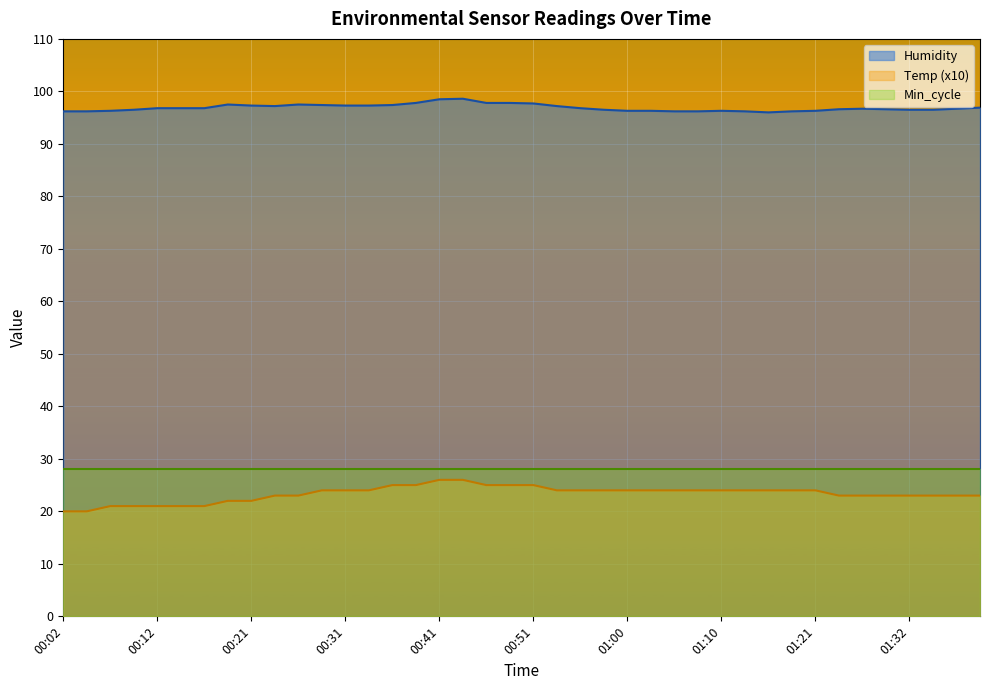

Where is Temp nearest to the value 23?

00:24